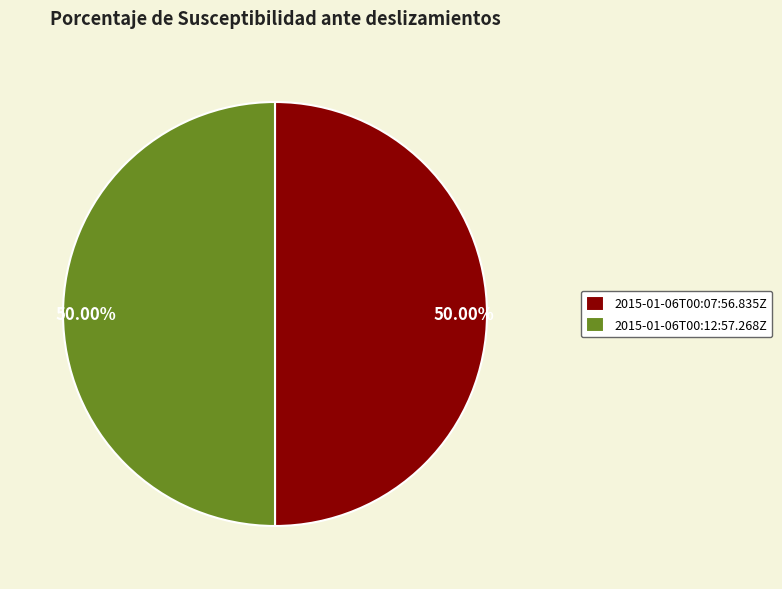

How many slices are in this pie chart?

2